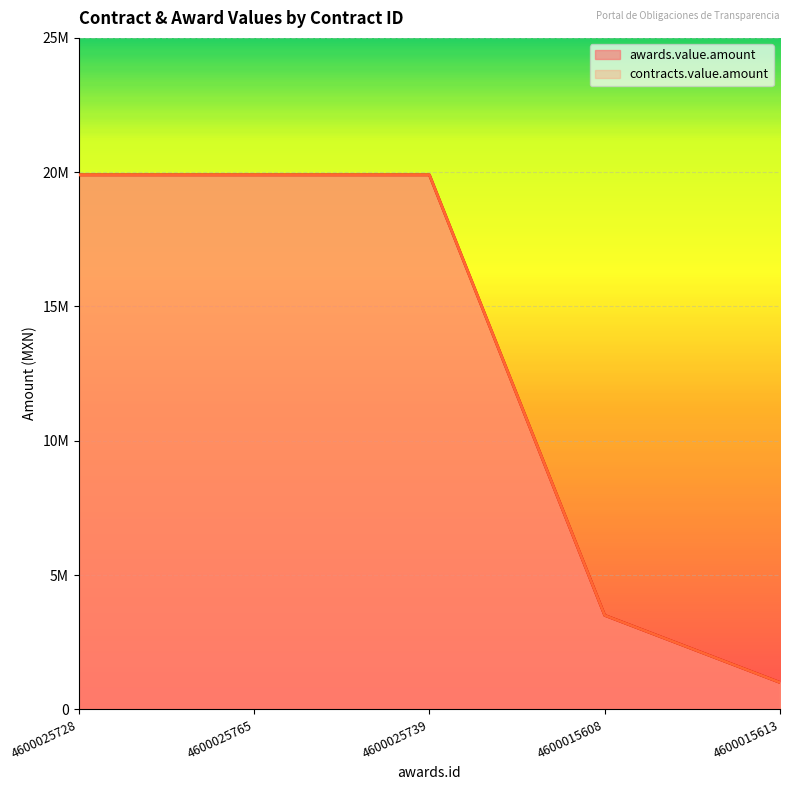

True or false: contracts.value.amount and awards.value.amount cross at least once.

False